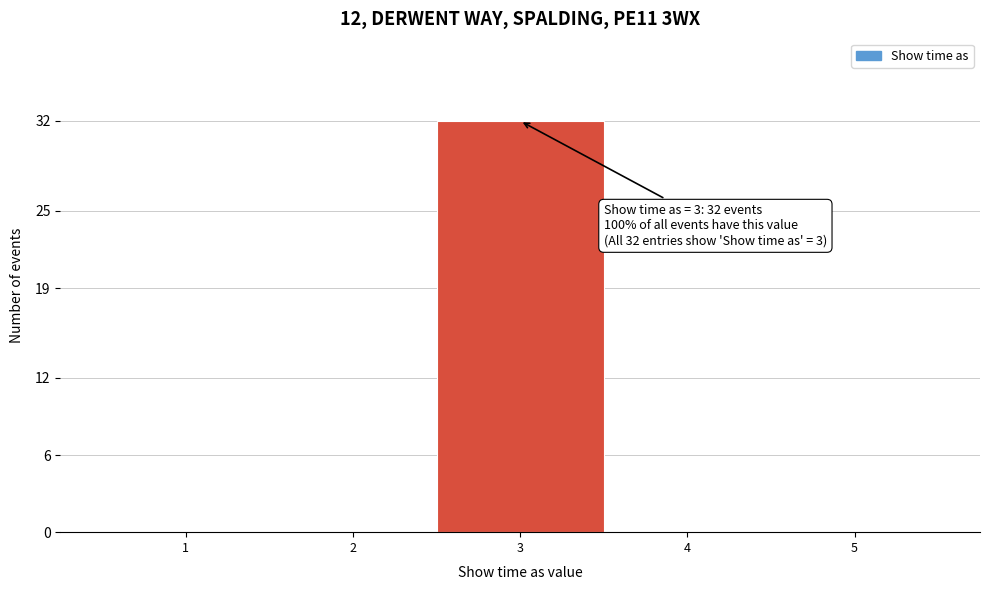

Reading left to right, transcribe all the data shown in this chart.

1=0	2=0	3=32	4=0	5=0